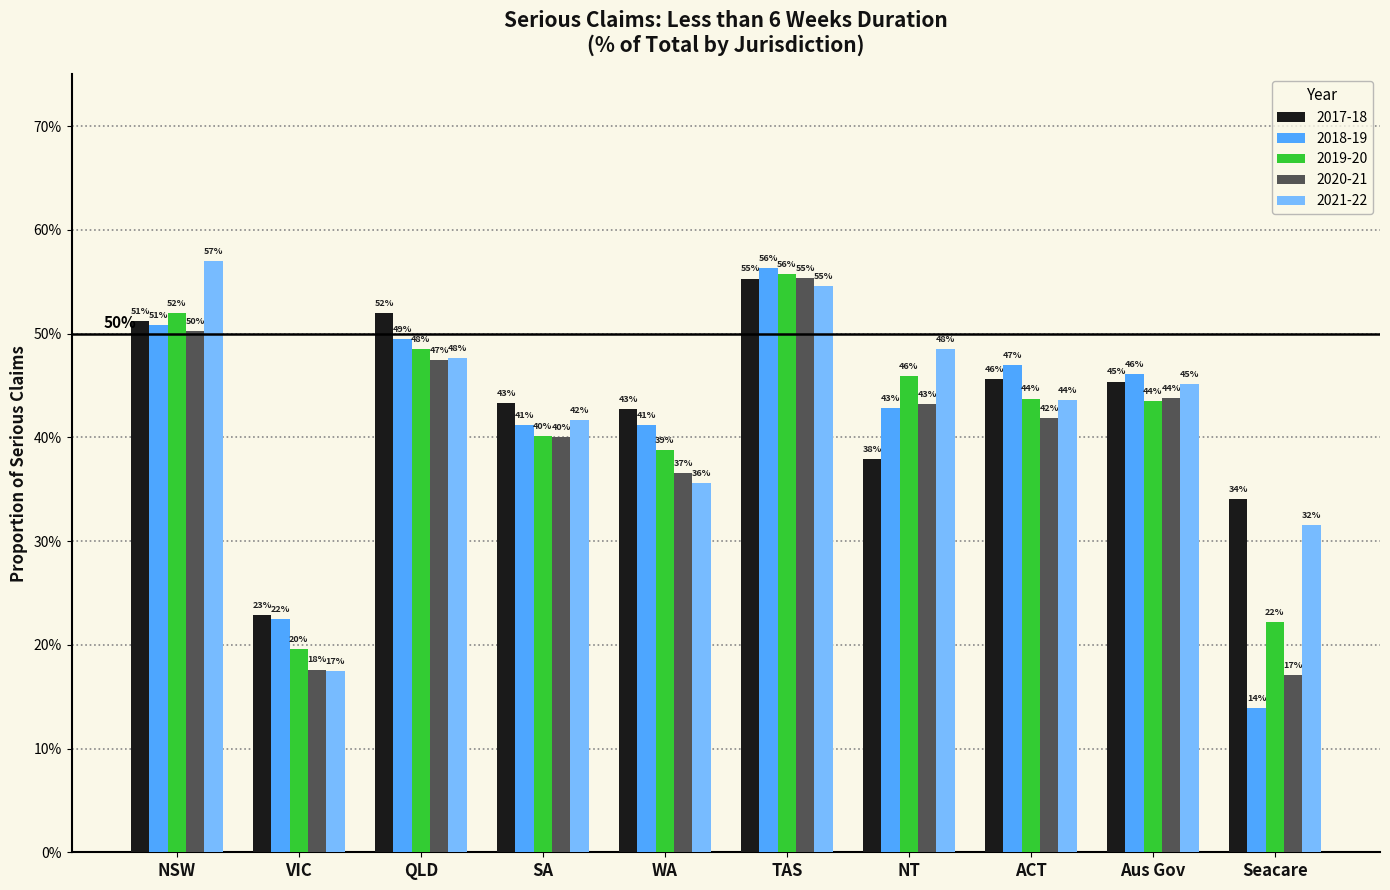

Are the bars grouped side by side (vs. stacked)?

Yes